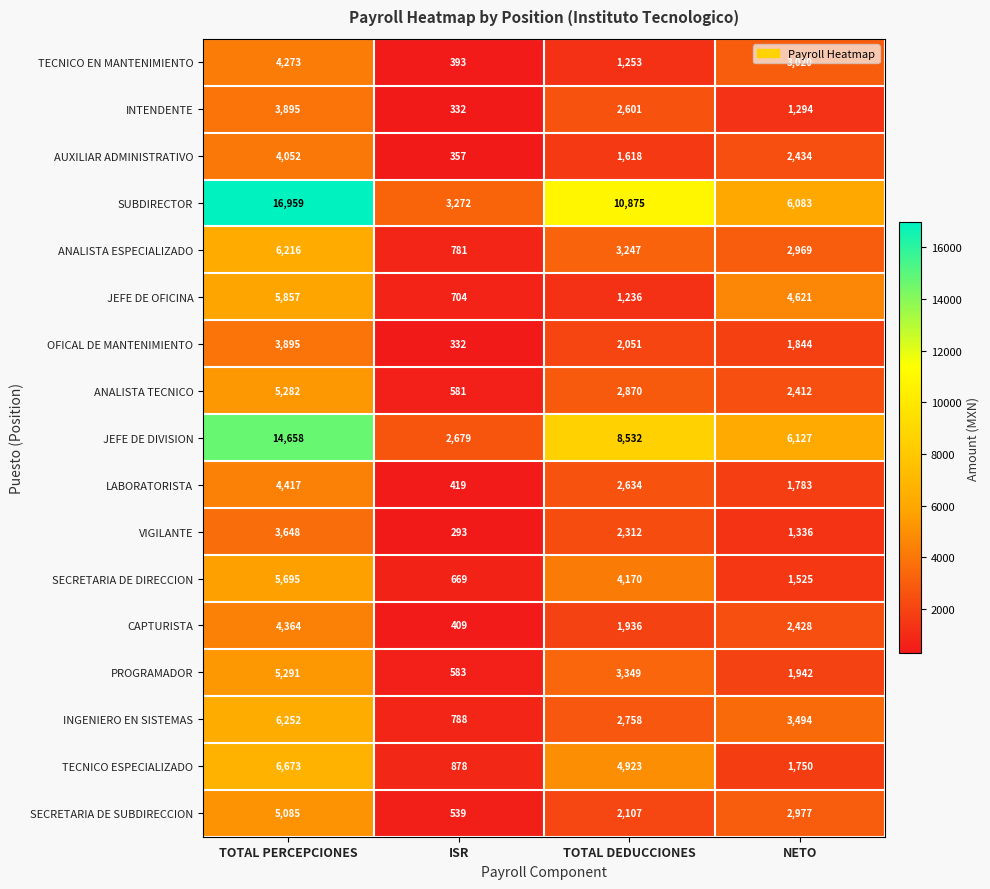

Between ISR and NETO, which series saw the biggest shift?

JEFE DE OFICINA